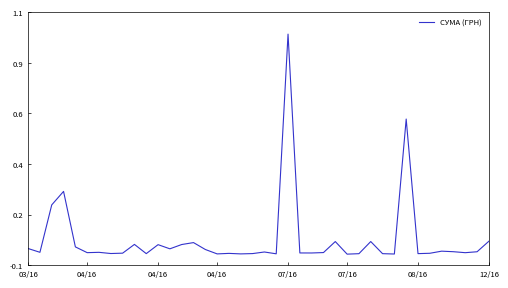

Is this an area chart (filled region under the line)?

No